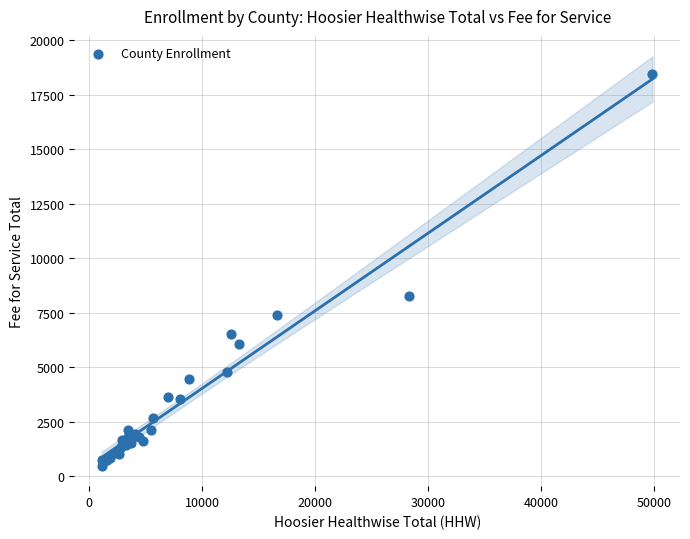

What Y value in the scatter plot is closest to 9454?

8283